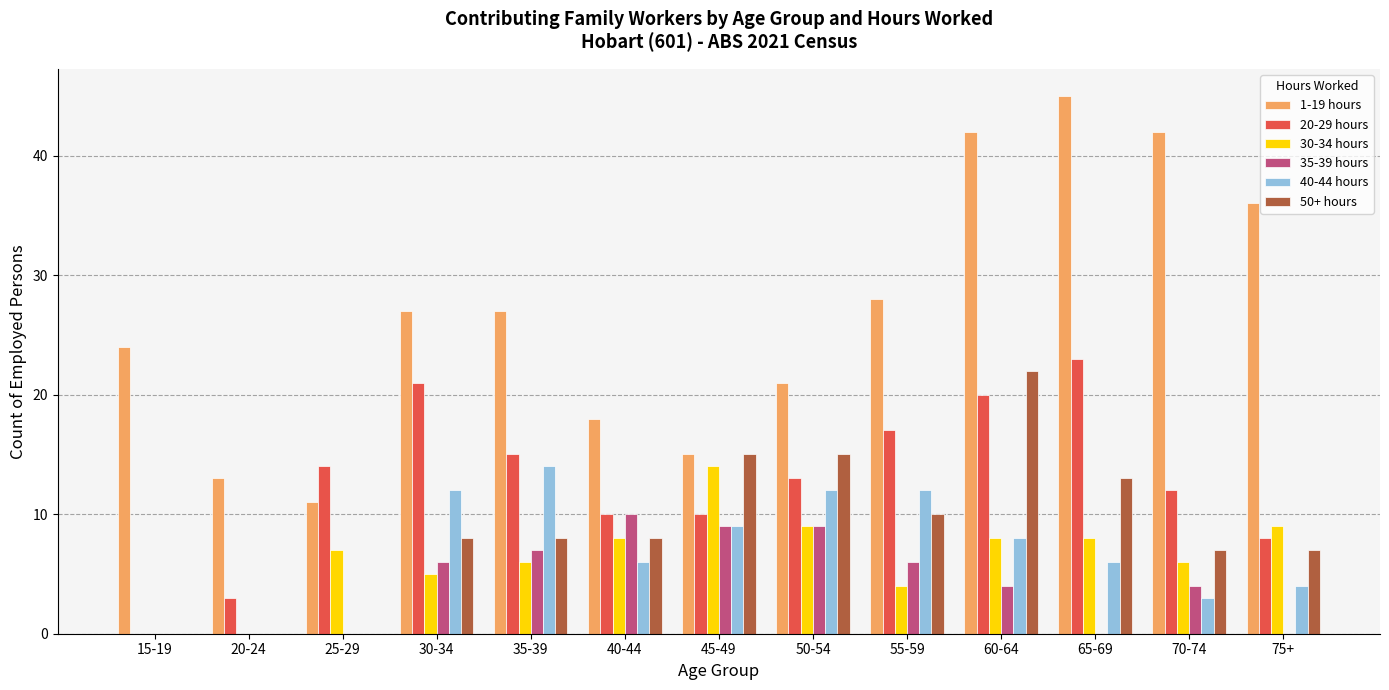

What is the sum of the 1-19 hours values at 70-74 and 55-59?

70